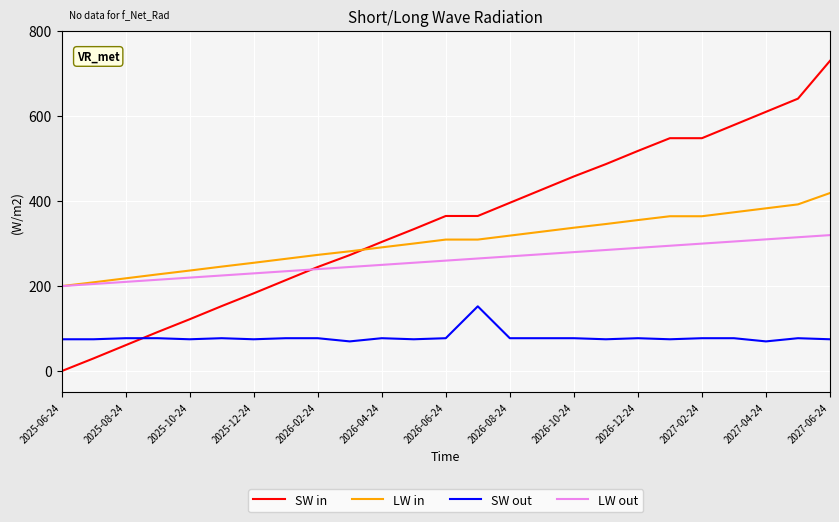

How many intersections are there between SW in and LW in?

1